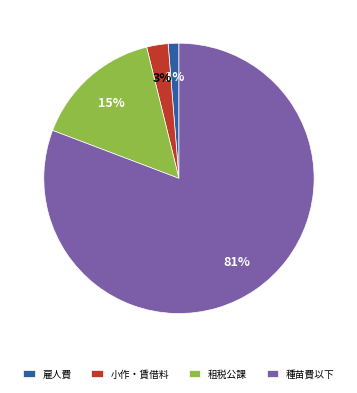

To the nearest percent, what portion does 雇人費 represent?

1%